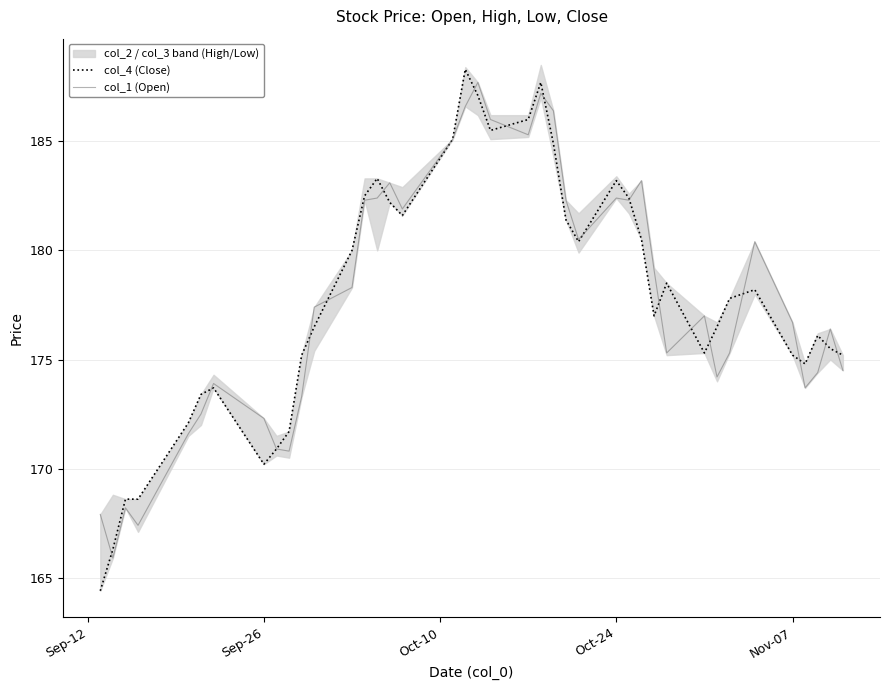

Reading left to right, extract all data points from this chart.

col_4 (Close): 164.4	166.3	168.6	168.6	172.1	173.4	173.7	170.2	170.9	171.7	175.2	176.5	180.0	182.5	183.3	182.2	181.6	185.1	188.3	187.1	185.5	186.0	187.7	184.9	181.4	180.4	183.2	182.4	180.5	177.0	178.5	175.3	176.5	177.8	178.2	175.2	174.8	176.1	175.5	175.2
col_1 (Open): 167.9	165.9	168.2	167.4	171.6	172.5	173.9	172.3	170.9	170.8	173.3	177.4	178.3	182.3	182.4	183.1	181.9	185.1	186.6	187.7	186.0	185.3	187.2	186.4	182.3	180.5	182.4	182.3	183.2	179.1	175.3	177.0	174.2	175.3	180.4	176.7	173.7	174.4	176.4	174.5